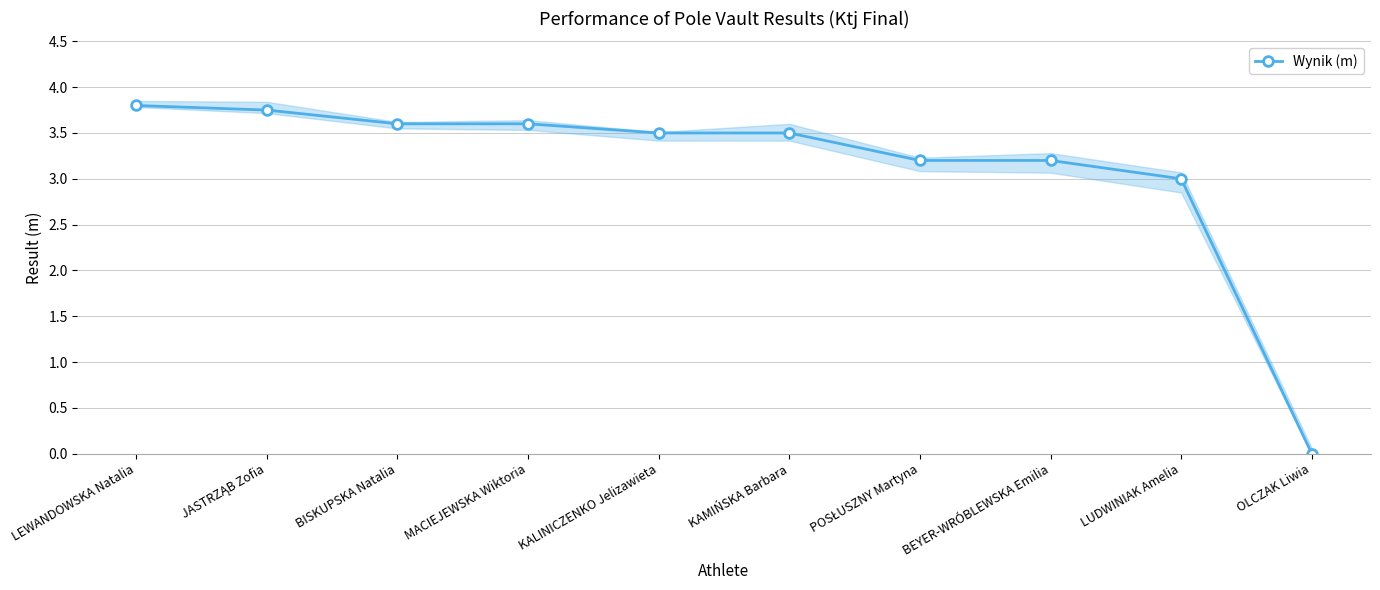

How many series are shown in this chart?

1